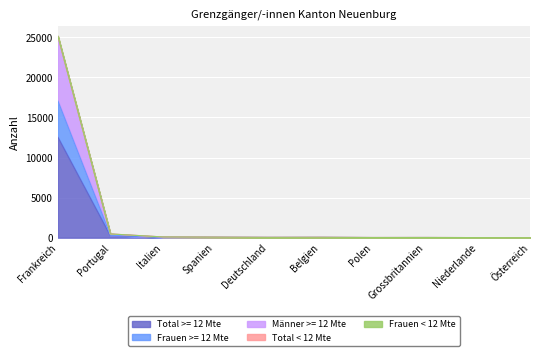

How many series are shown in this chart?

5